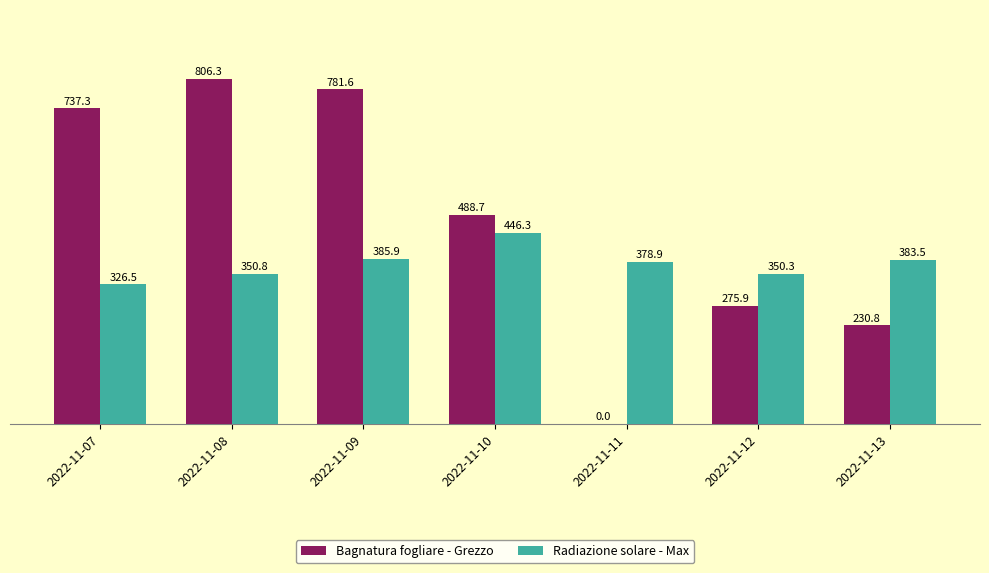

How many series are shown in this chart?

2